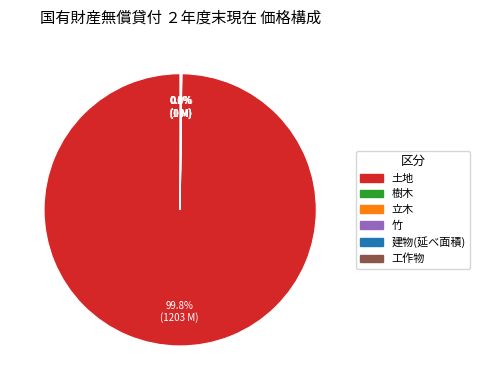

Is 土地 the majority of the pie?

Yes